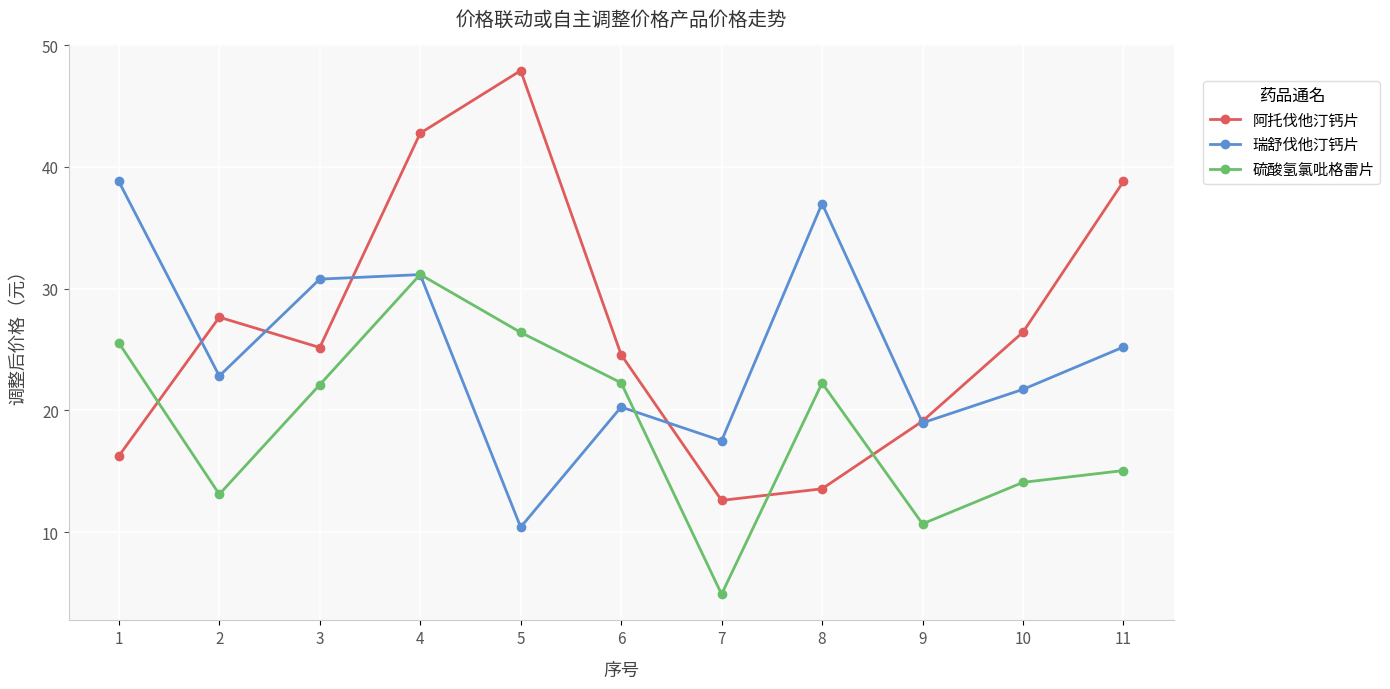

What is the value of the 瑞舒伐他汀钙片 point at the 3rd from the left?

30.8